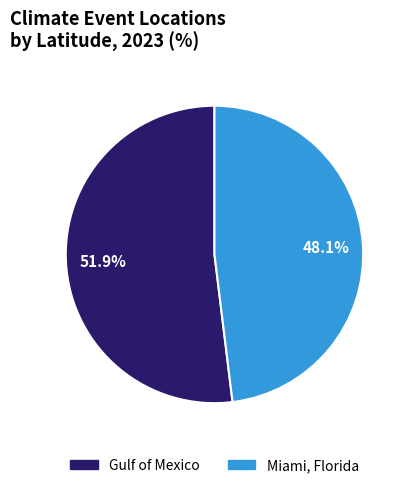

Which slice represents more than half of the pie?

Gulf of Mexico